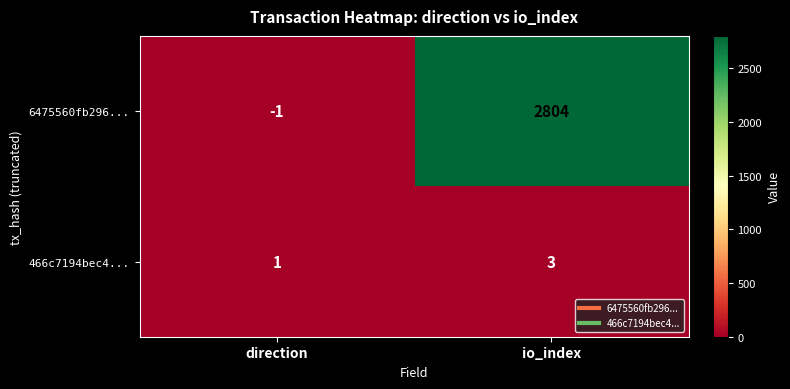

Is it true that 6475560fb296... equals -1 at direction?

True